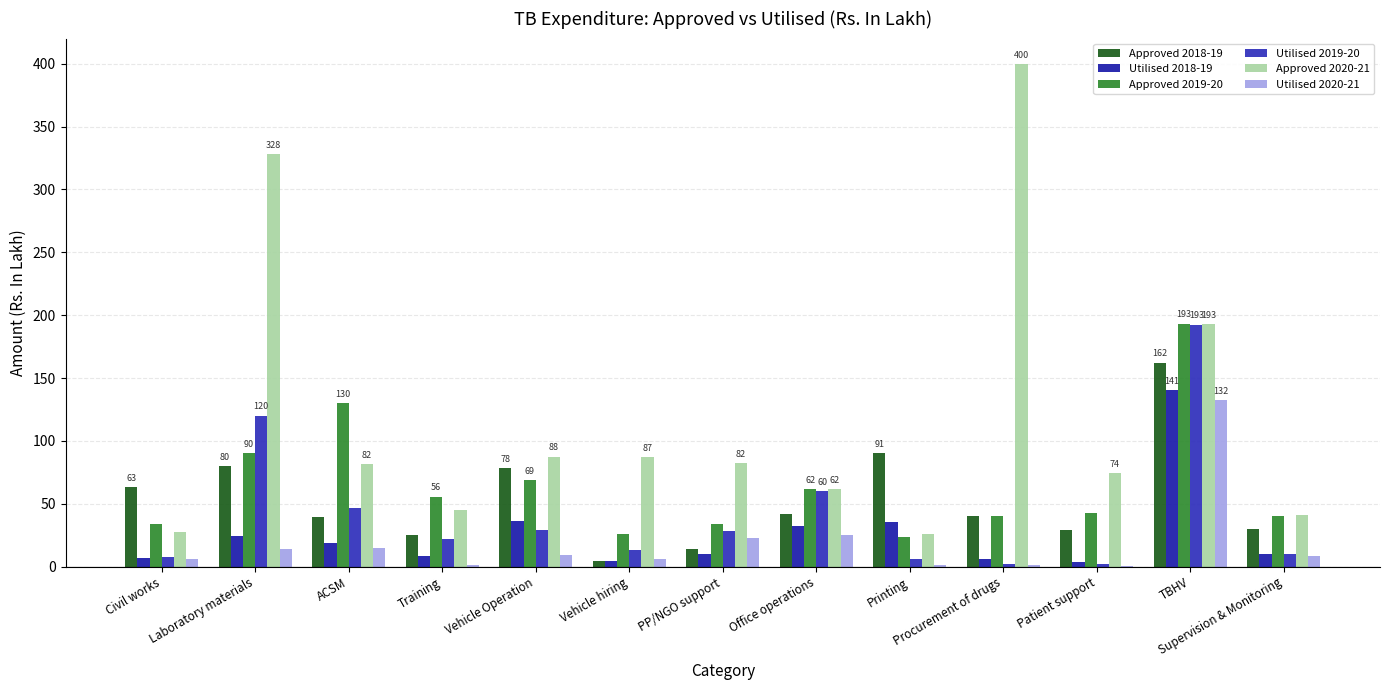

Which series has the widest spread of values?

Approved 2020-21